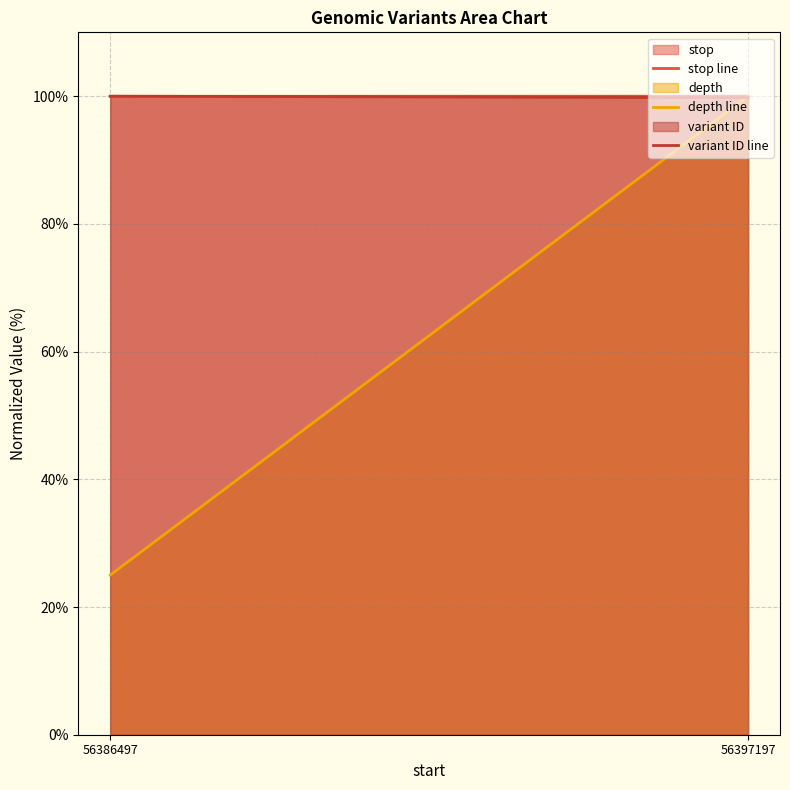

Reading left to right, transcribe all the data shown in this chart.

stop line: 100.0	100.0
depth line: 25.0	100.0
variant ID line: 100.0	99.8